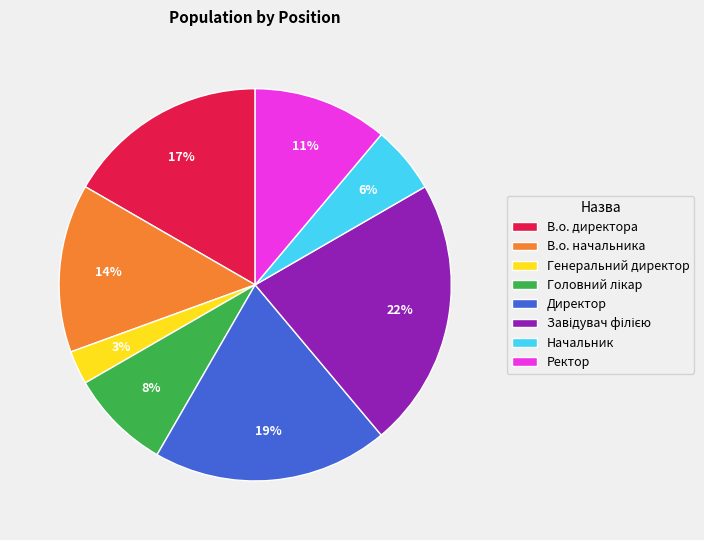

To the nearest percent, what portion does Начальник represent?

6%